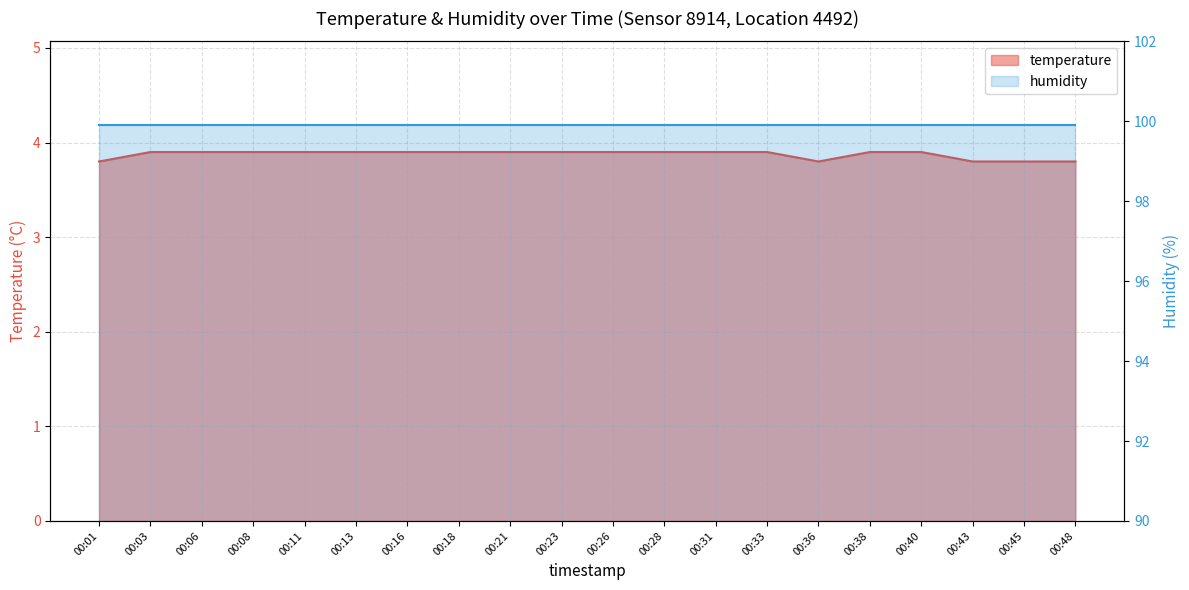

Does the chart display data point markers on the line(s)?

No